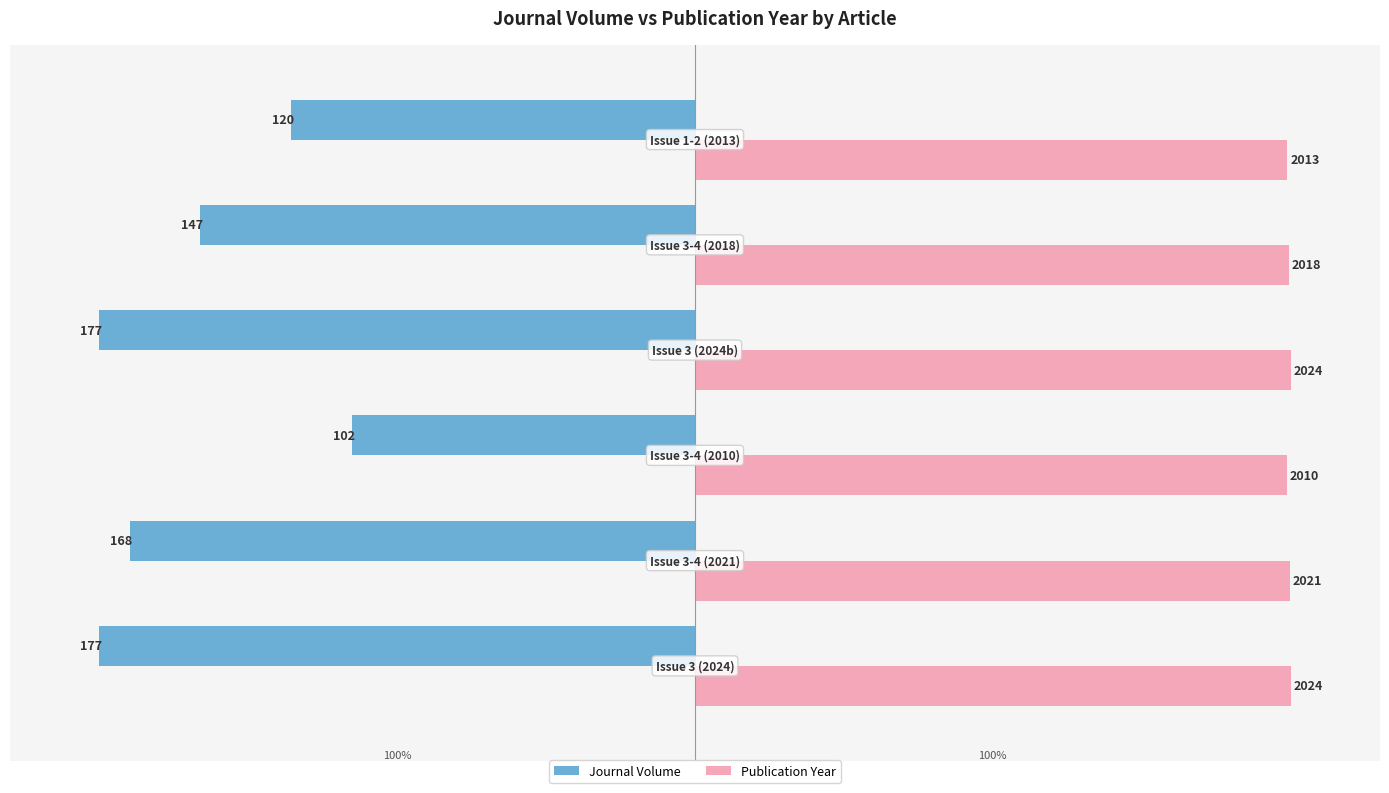

What are all the series names shown in the legend?

Journal Volume, Publication Year